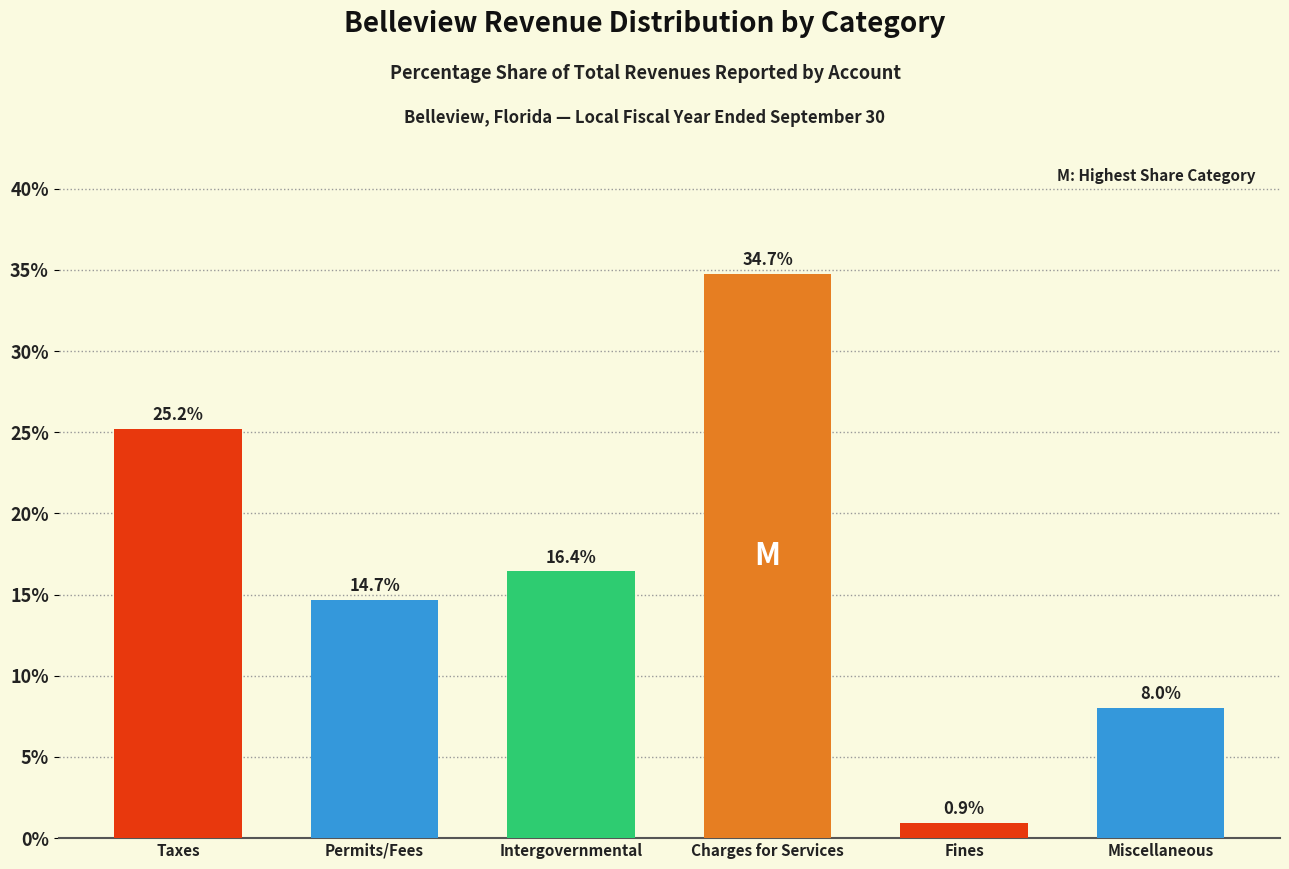

Reading right to left, transcribe all the data shown in this chart.

Miscellaneous=8.0	Fines=0.9	Charges for Services=34.7	Intergovernmental=16.4	Permits/Fees=14.7	Taxes=25.2